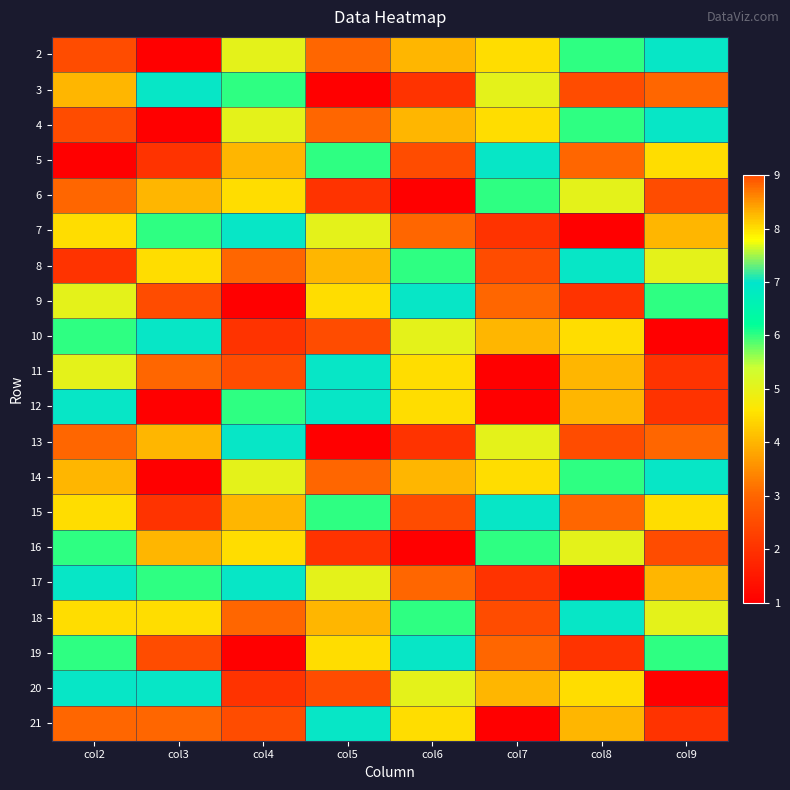

Rank the series by their maximum value, from highest to lowest.

2, 3, 4, 5, 6, 8, 9, 10, 11, 13, 15, 16, 18, 19, 20, 21, 7, 12, 14, 17